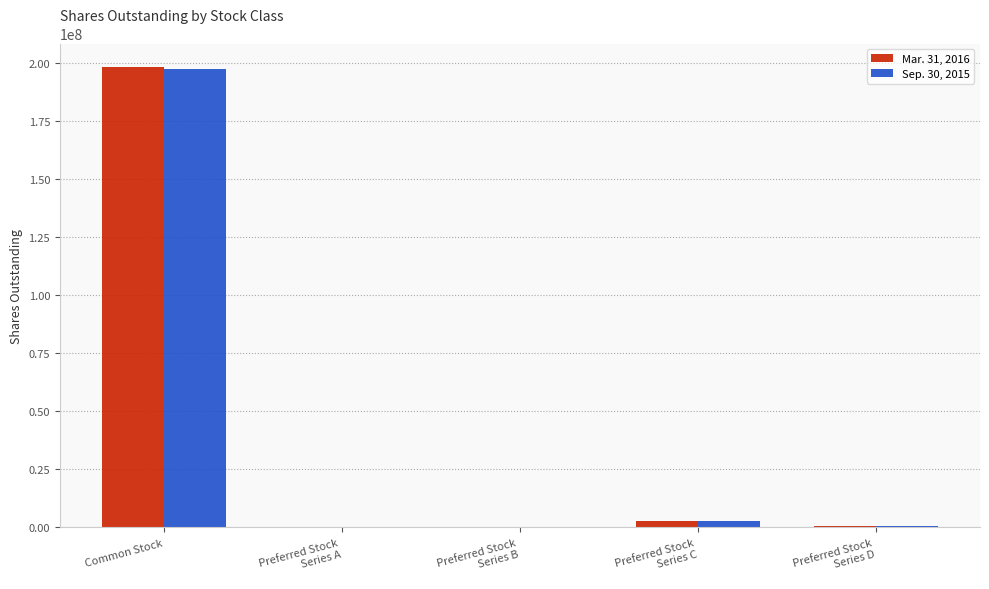

How many categories are shown in the chart?

5